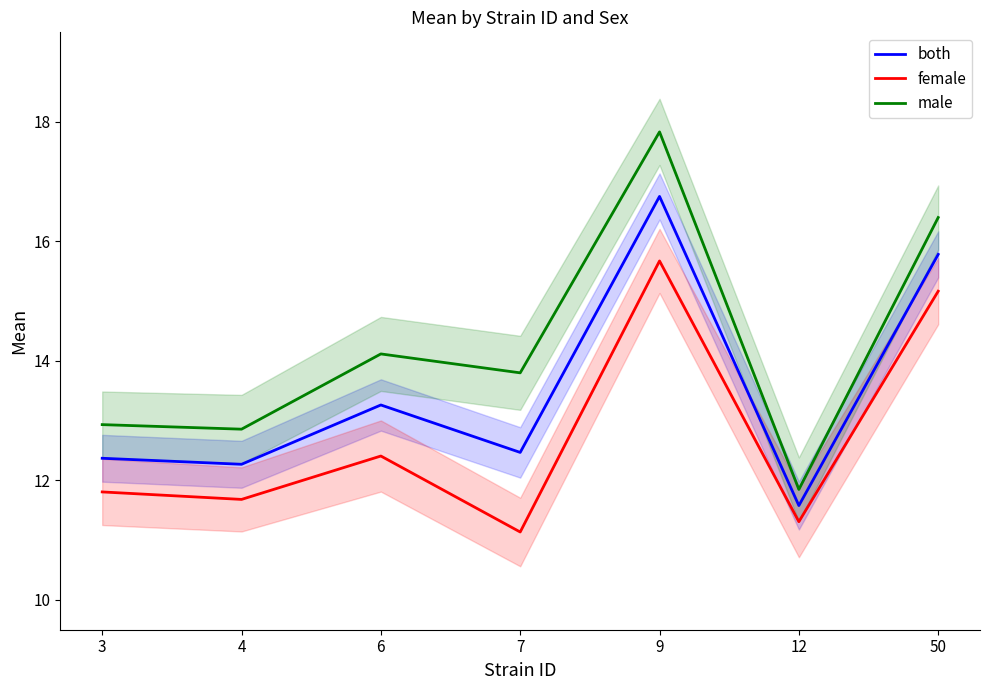

How many distinct data groups are displayed?

3